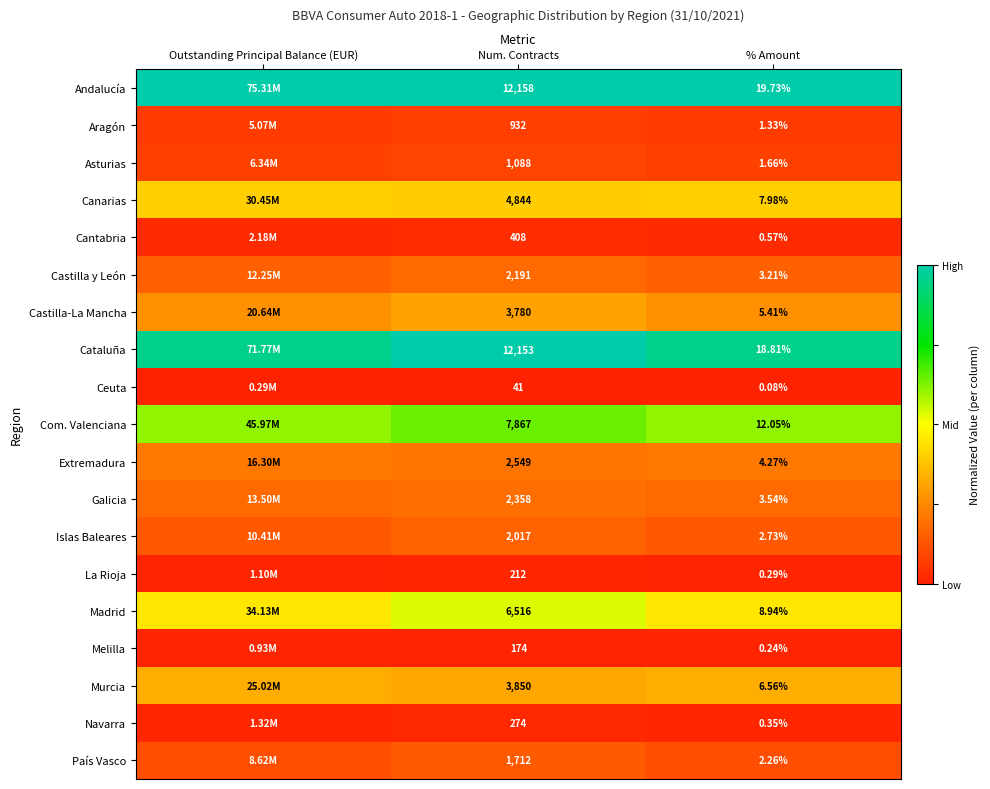

Is the value of La Rioja at % Amount greater than the value of Canarias at % Amount?

No